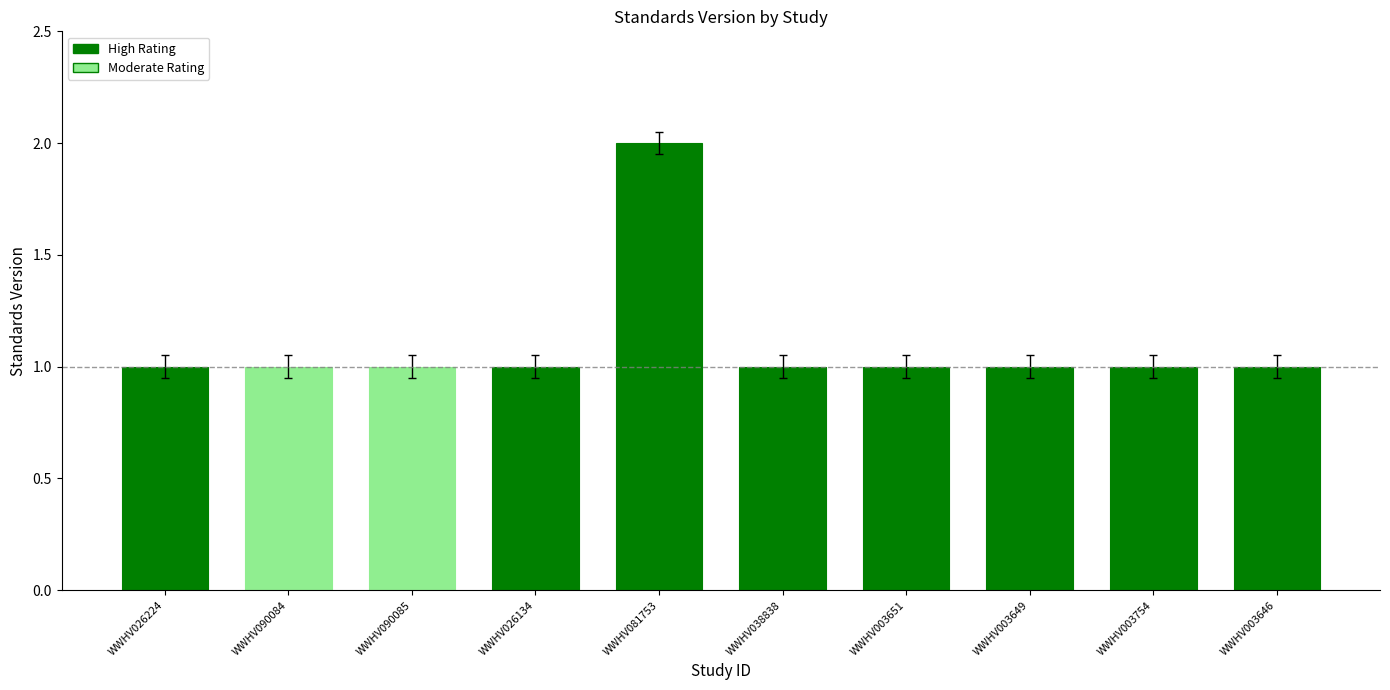

What is the label of the 7th bar from the left?

WWHV003651